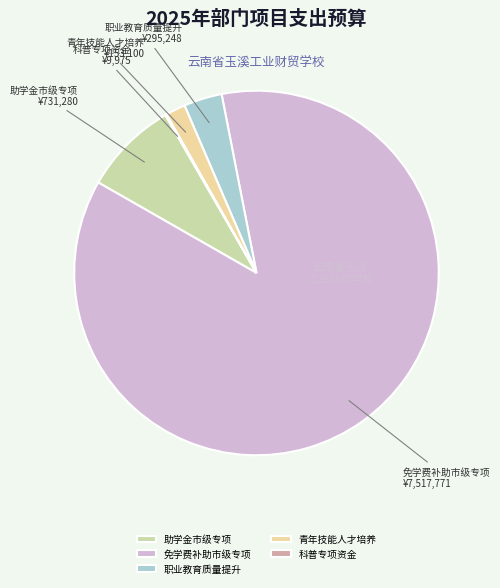

Combined, do 青年技能人才培养 and 助学金市级专项 account for over 50%?

No